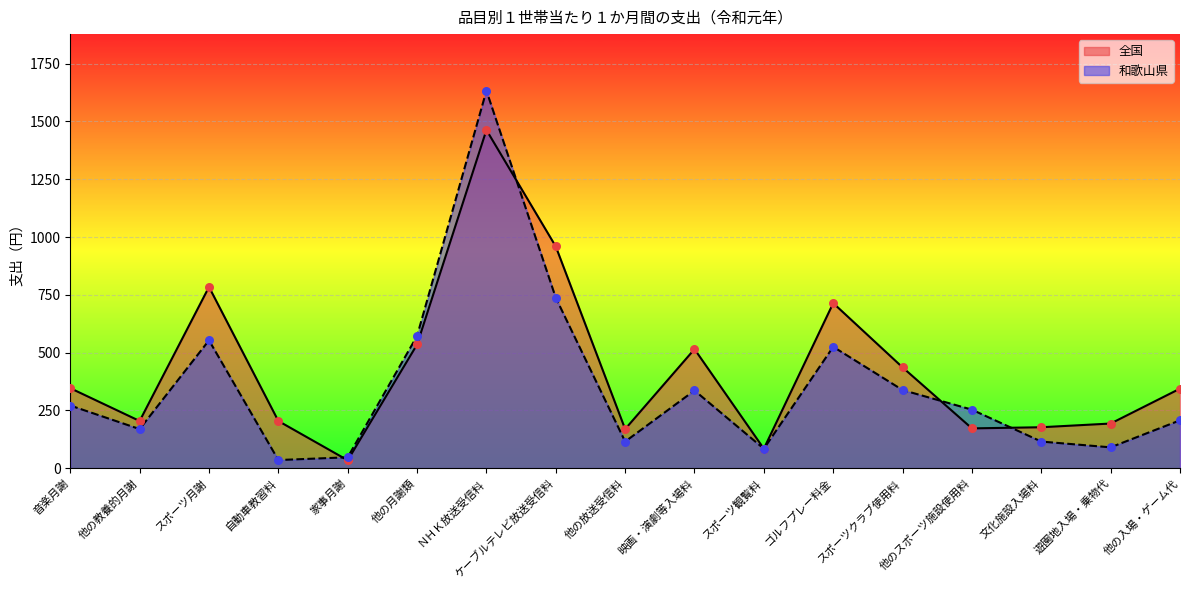

At which category is the sum across all series the highest?

ＮＨＫ放送受信料